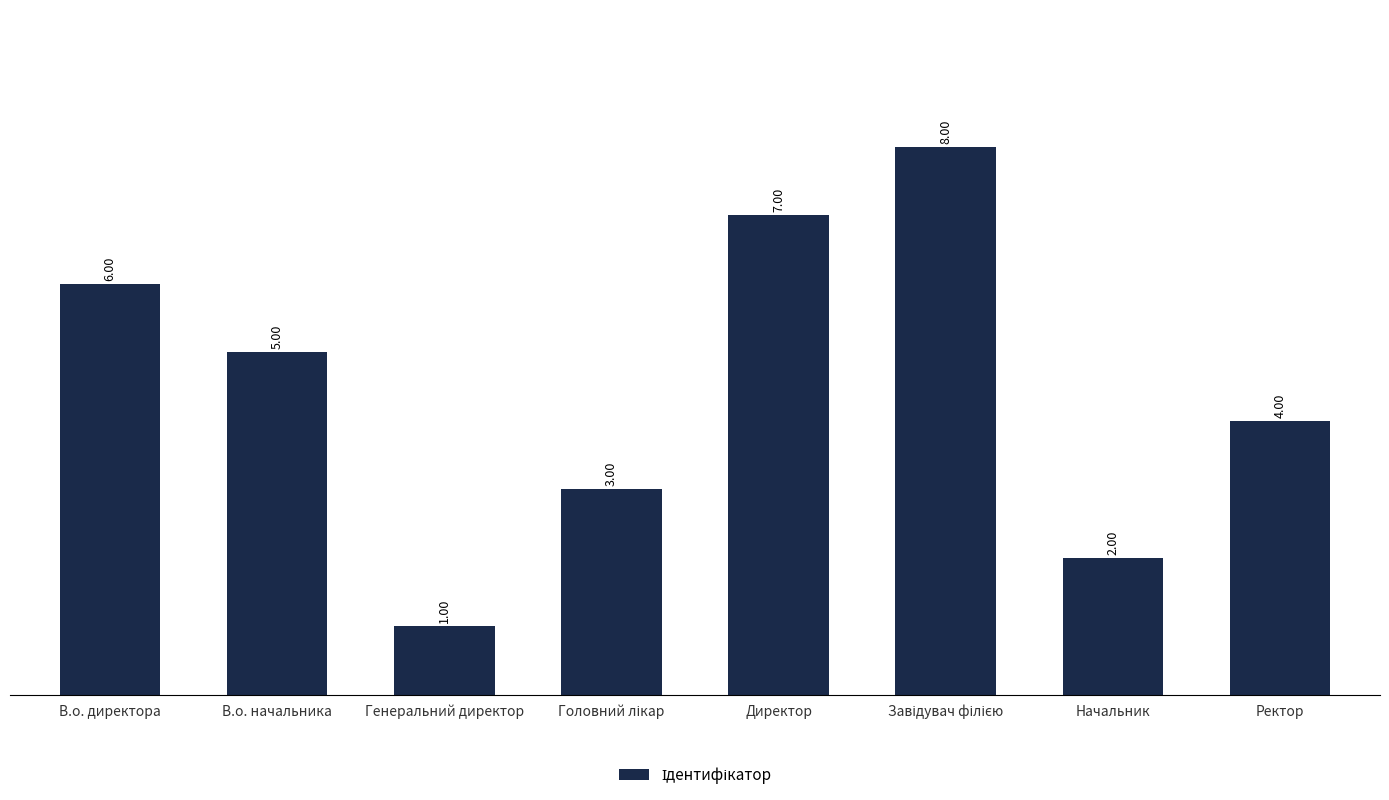

What is the label of the 3rd bar from the left?

Генеральний директор